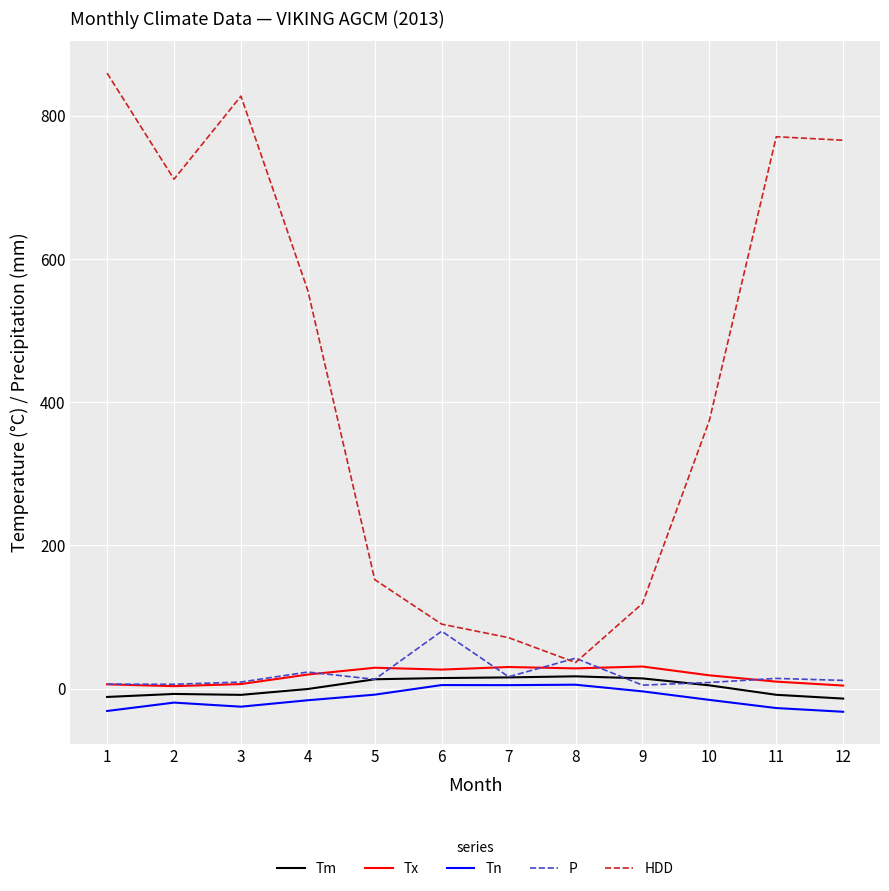

Between 1 and 2, which series saw the biggest shift?

HDD